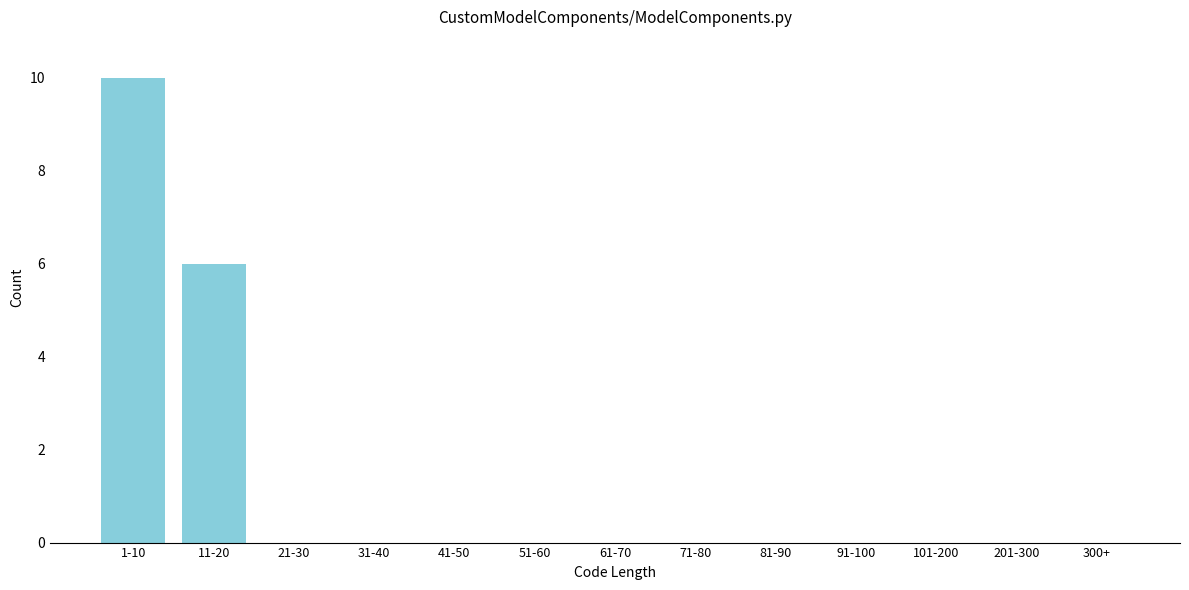

Reading right to left, what are all the values shown in this chart?

300+=0	201-300=0	101-200=0	91-100=0	81-90=0	71-80=0	61-70=0	51-60=0	41-50=0	31-40=0	21-30=0	11-20=6	1-10=10